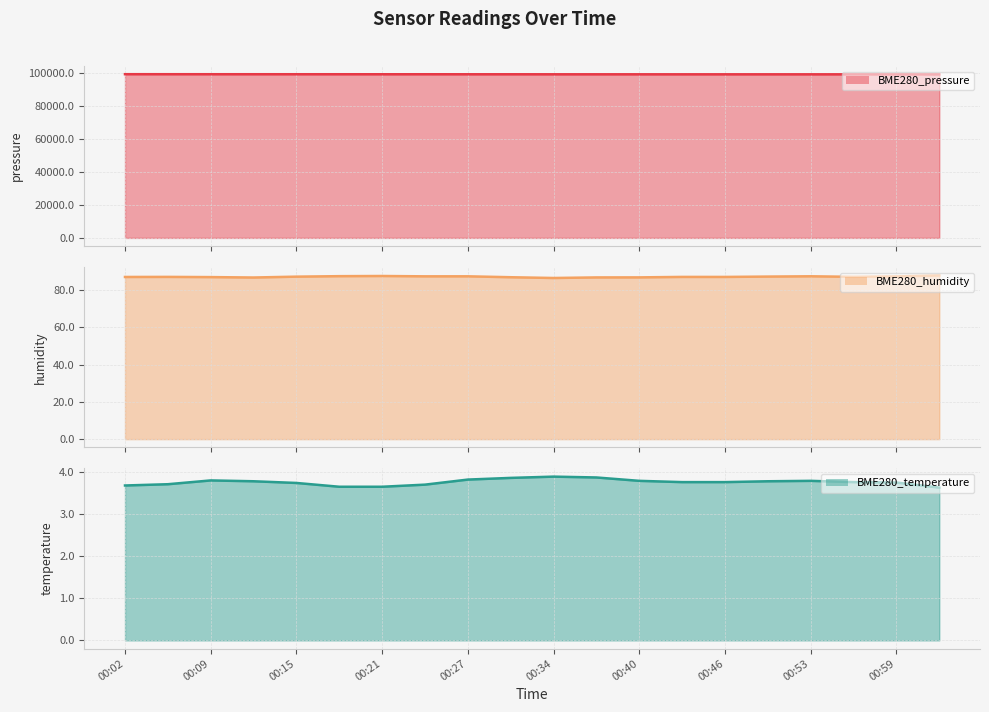

At how many categories does at least one series exceed 32793?

20